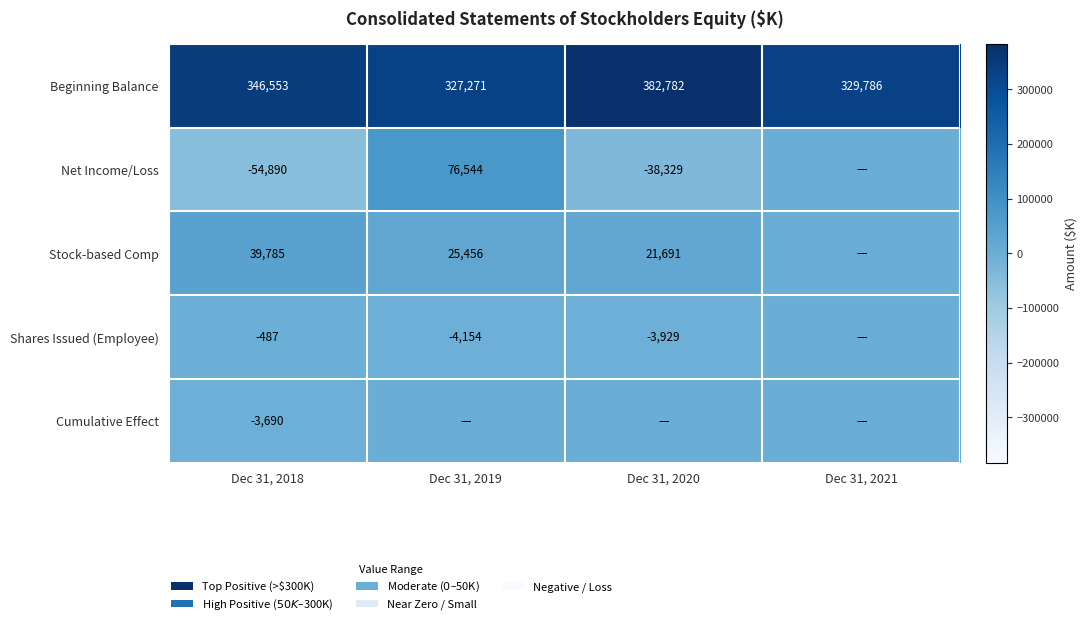

What is the sum of all Beginning Balance values?

1386392